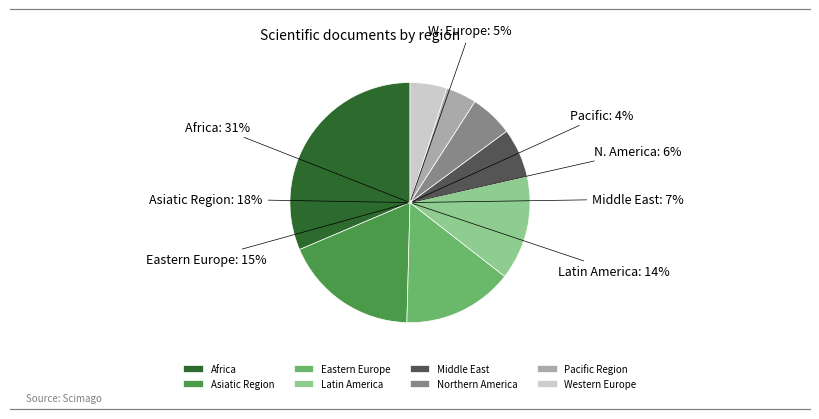

To the nearest percent, what is the average slice percentage?

12%